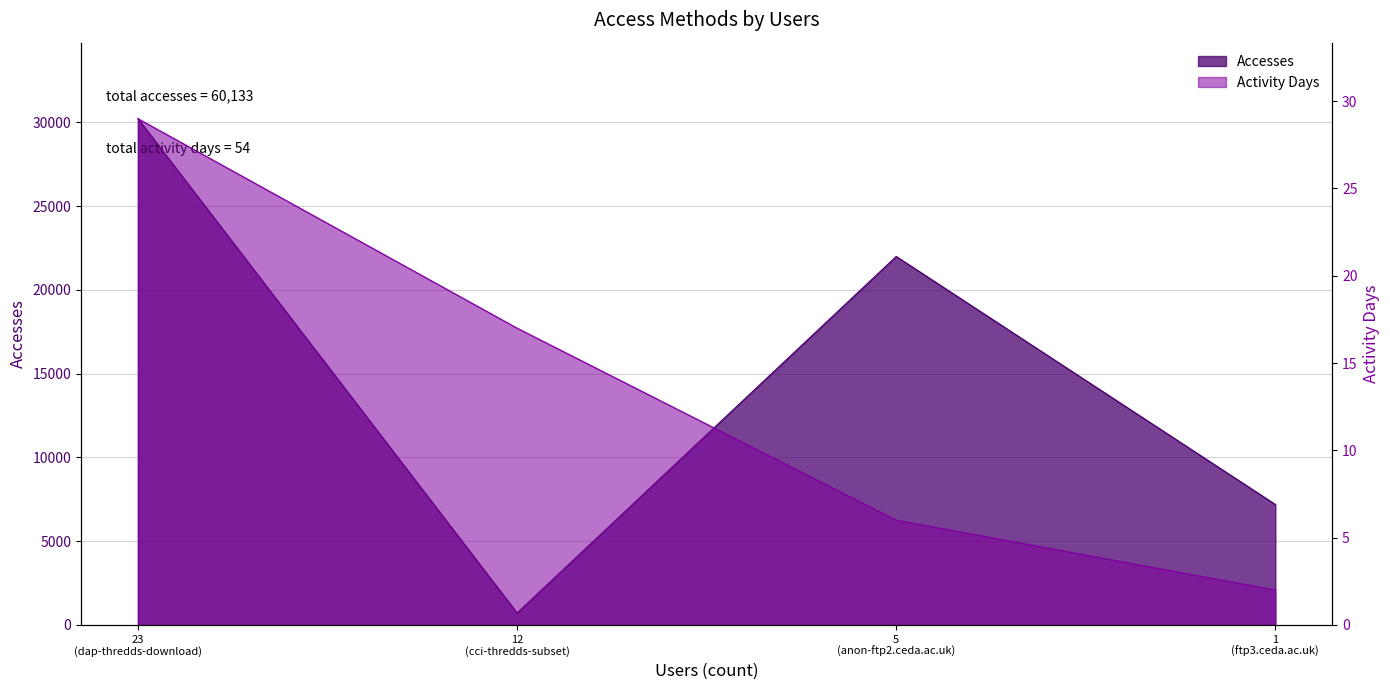

How many values in the Activity Days series are below 17?

2